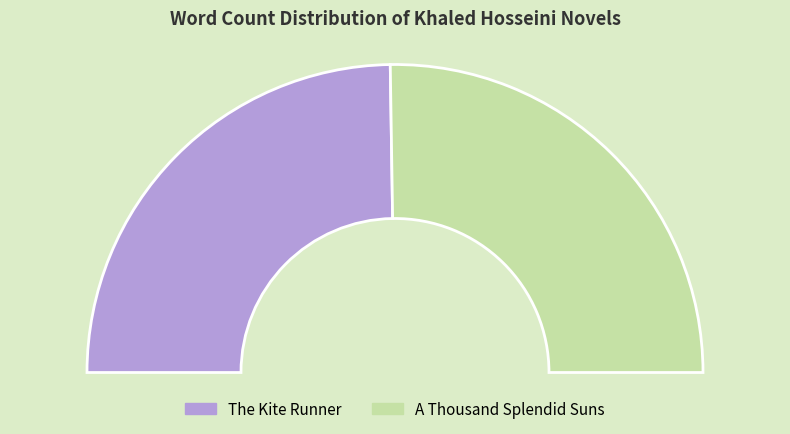

To the nearest percent, what portion does A Thousand Splendid Suns represent?

50%